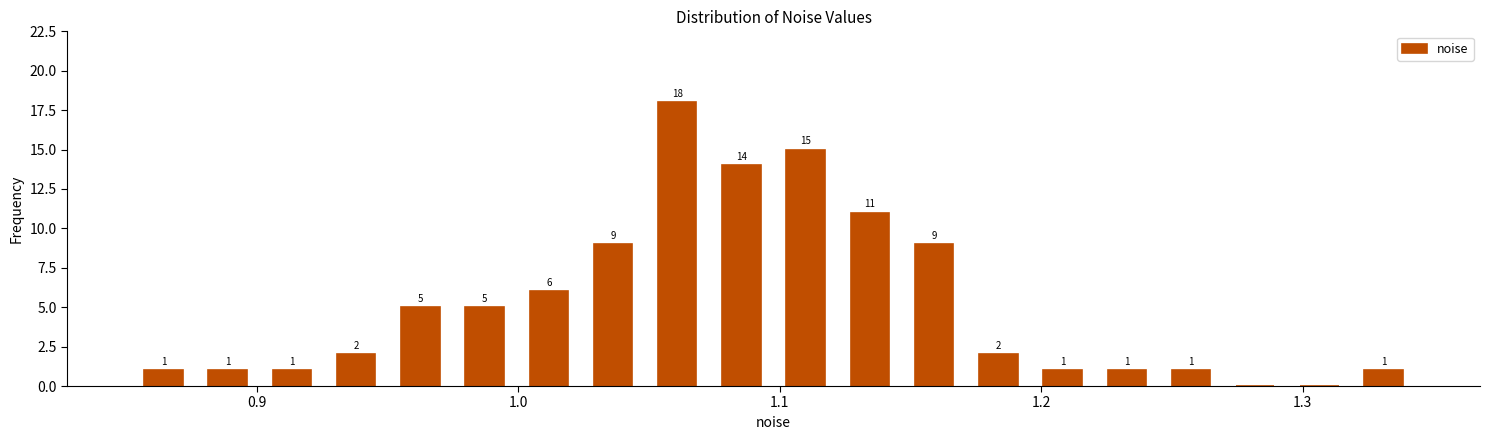

Read against the x-axis, roughly where is the centre of the tallest bar?

1.06